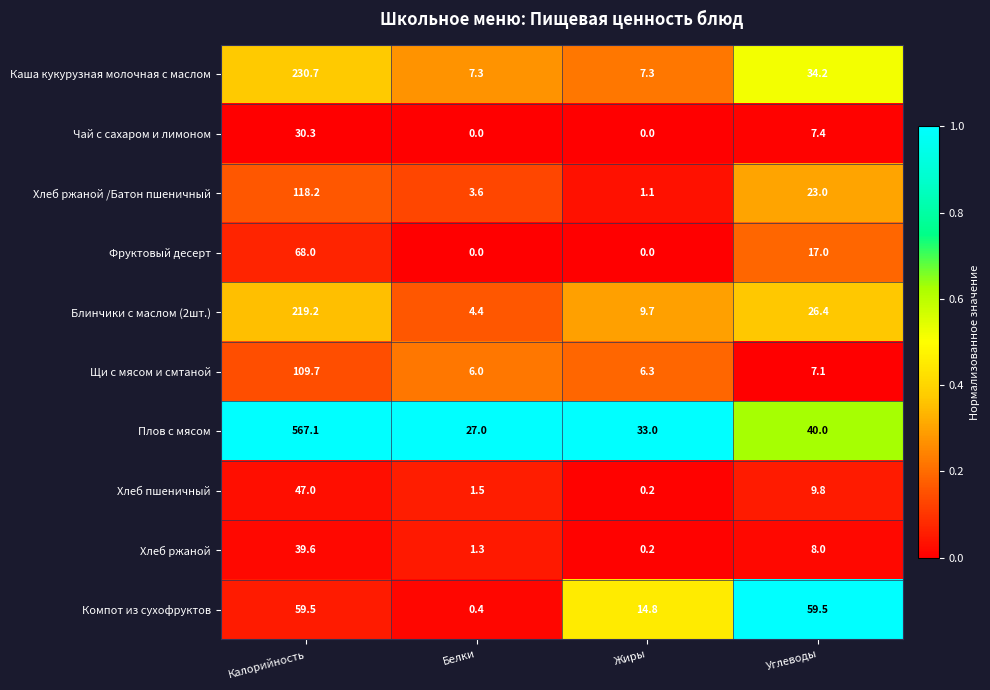

Where does the Блинчики с маслом (2шт.) series first go above 26?

Калорийность